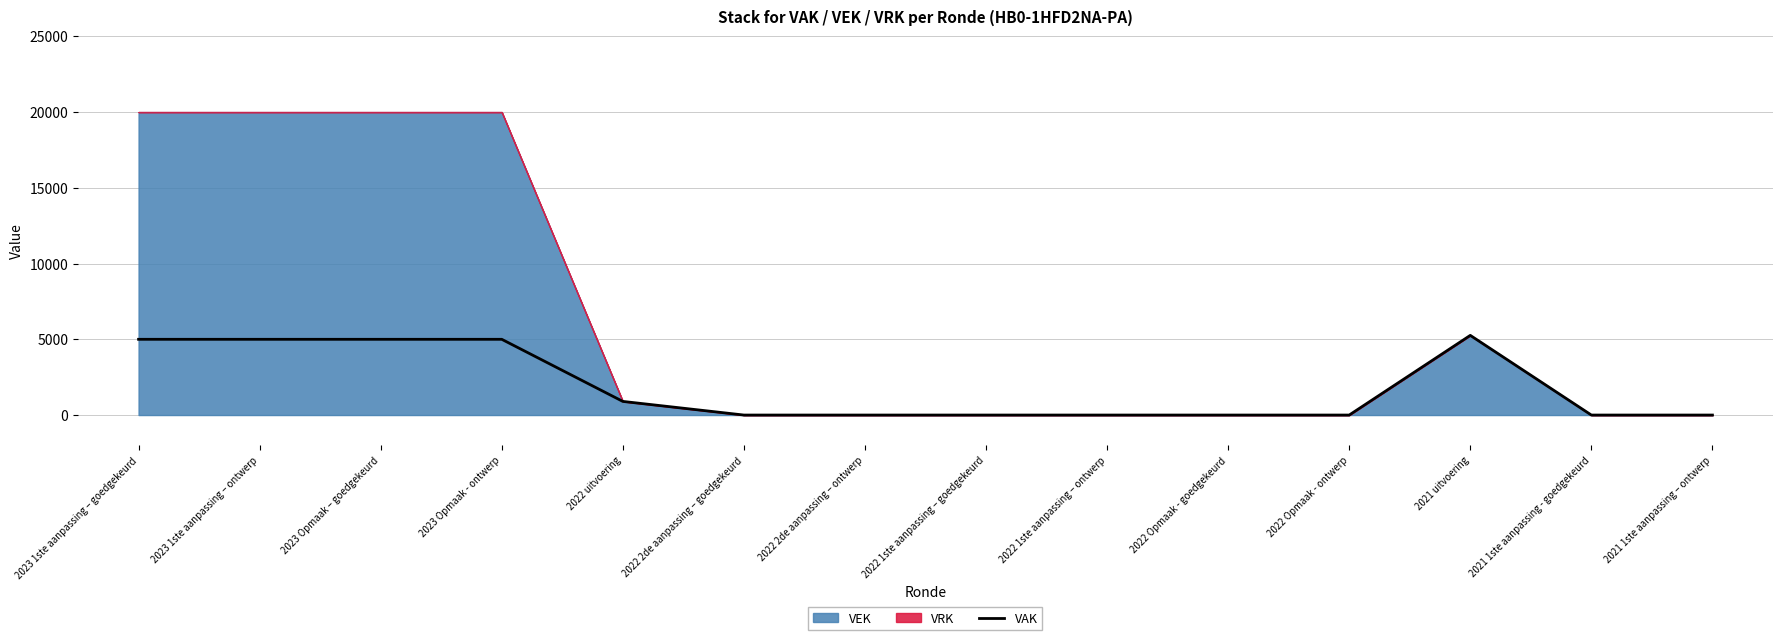

List the labels in order of value, largest first.

2021 uitvoering, 2023 1ste aanpassing – goedgekeurd, 2023 1ste aanpassing – ontwerp, 2023 Opmaak – goedgekeurd, 2023 Opmaak - ontwerp, 2022 uitvoering, 2022 2de aanpassing – goedgekeurd, 2022 2de aanpassing – ontwerp, 2022 1ste aanpassing – goedgekeurd, 2022 1ste aanpassing – ontwerp, 2022 Opmaak - goedgekeurd, 2022 Opmaak - ontwerp, 2021 1ste aanpassing - goedgekeurd, 2021 1ste aanpassing – ontwerp